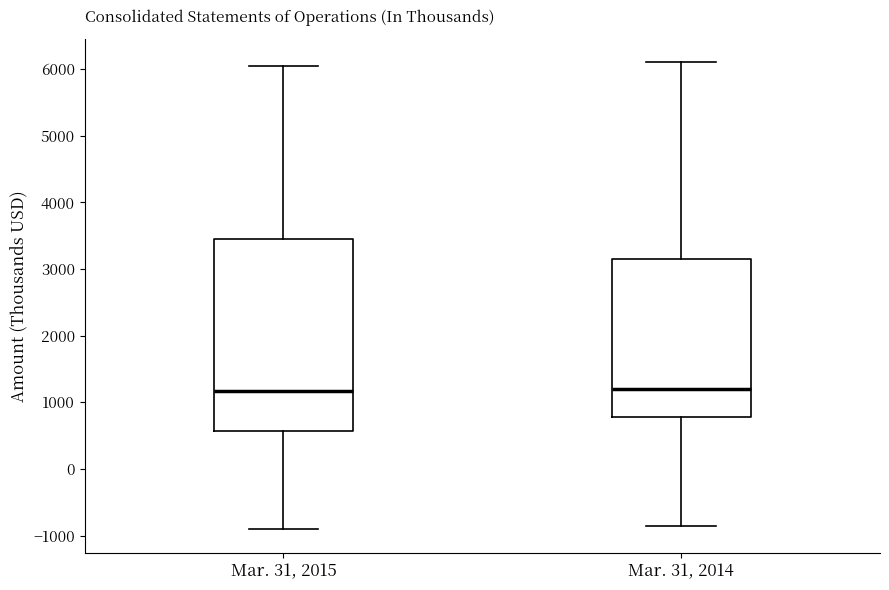

Comparing the boxes themselves (not the whiskers), which one is the tallest?

Mar. 31, 2015